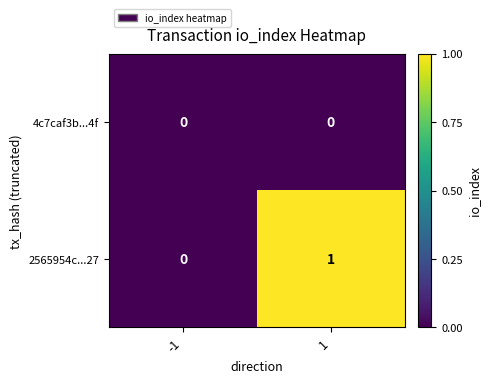

How many positive values does the 2565954c...27 series have?

1